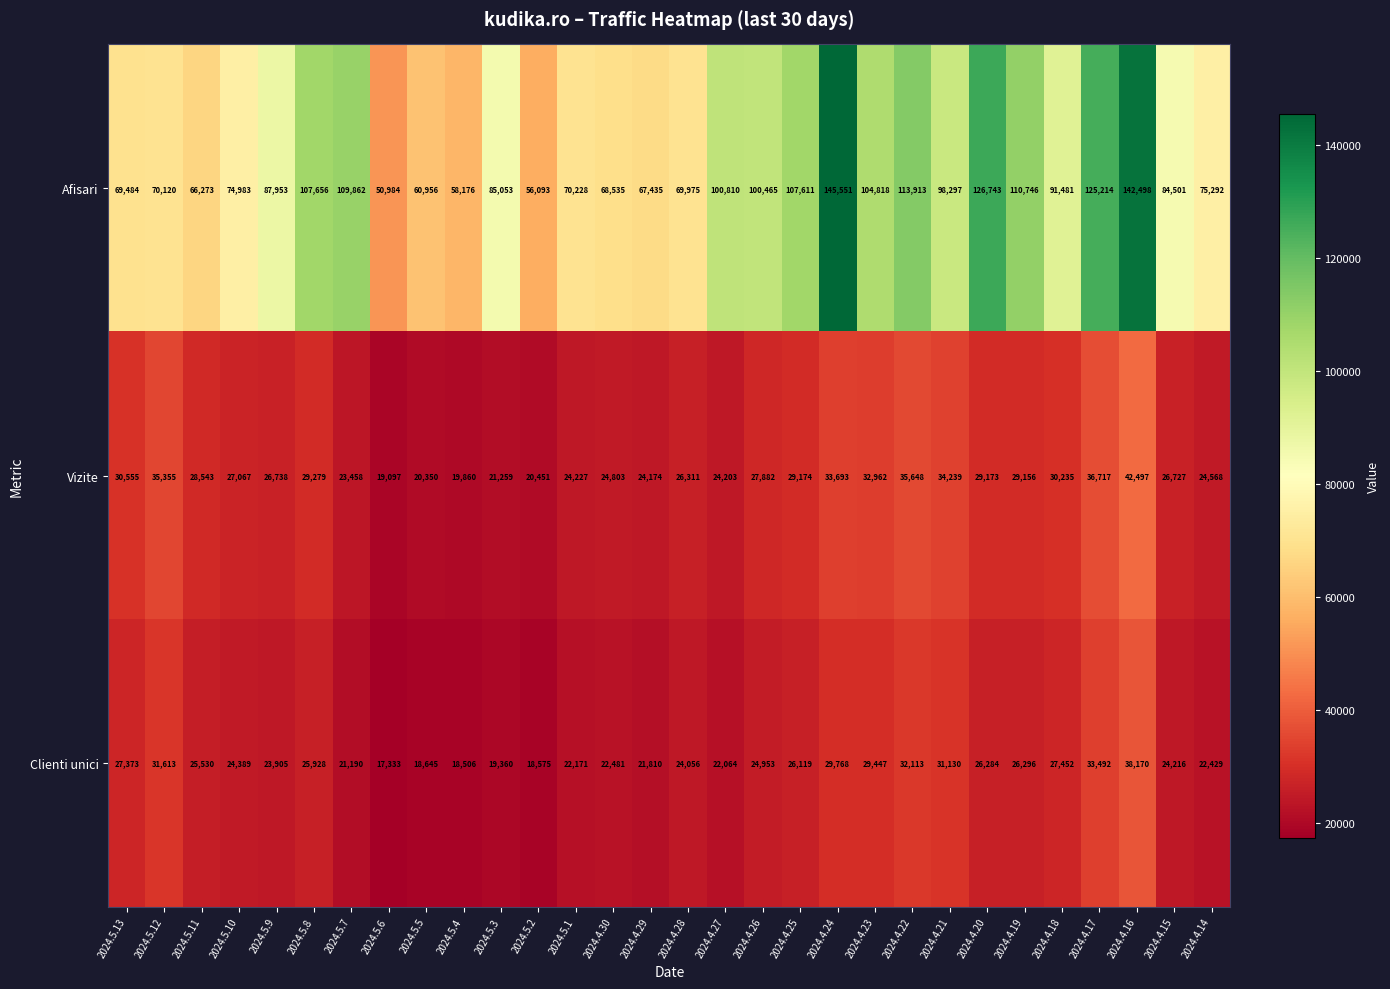

Rank the series at 2024.4.21 from highest to lowest value.

Afisari, Vizite, Clienti unici